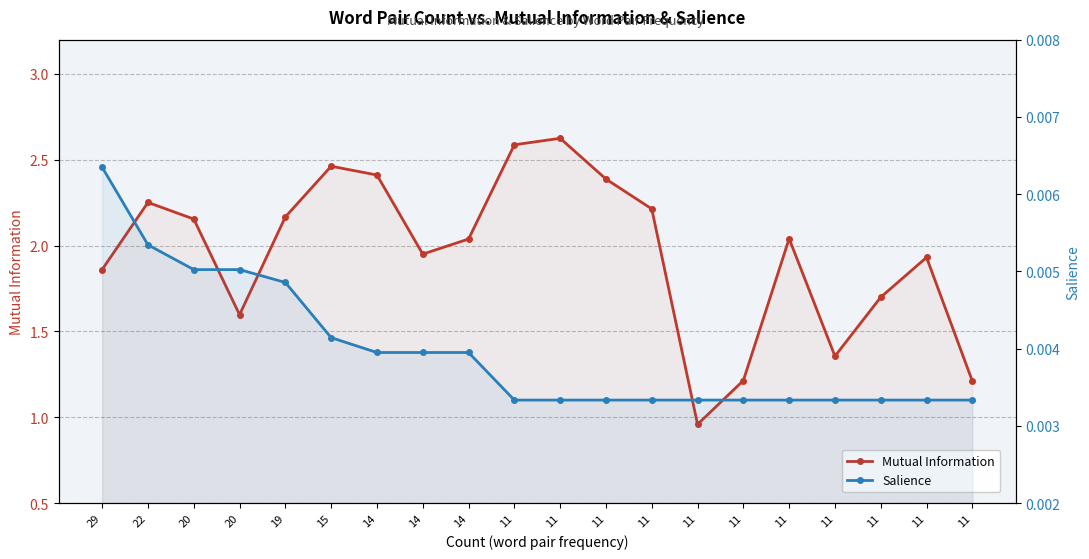

Between 11 and 11, which is larger?

11